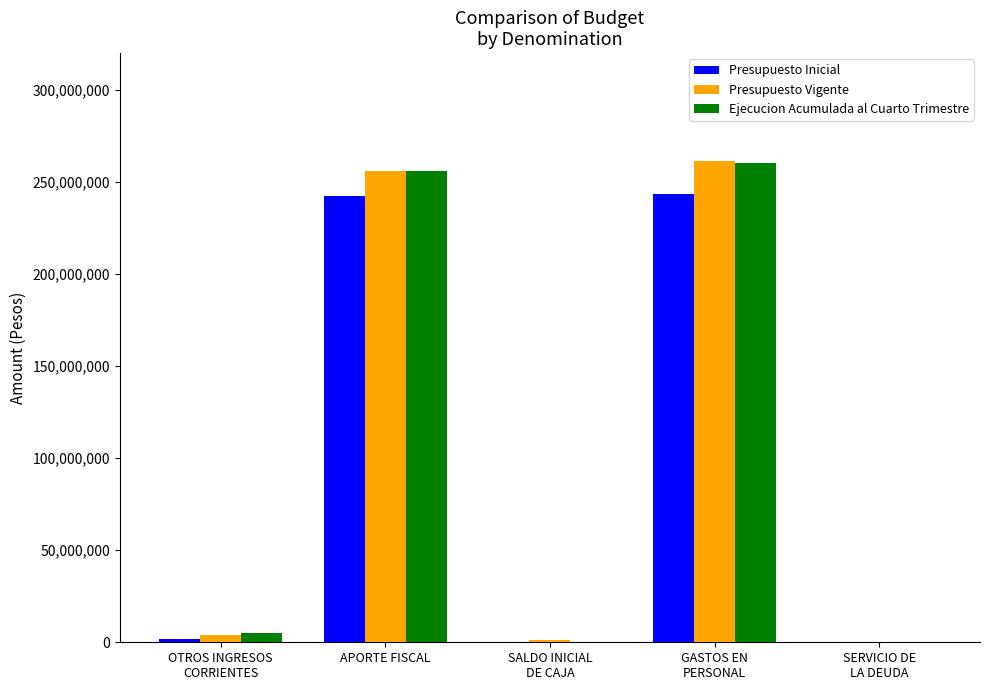

The Presupuesto Inicial series shows 396743681 at APORTE FISCAL. True or false?

False